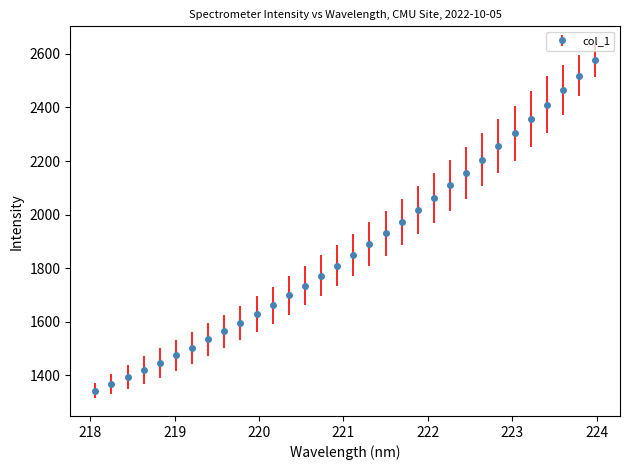

What is the average value?

1875.5